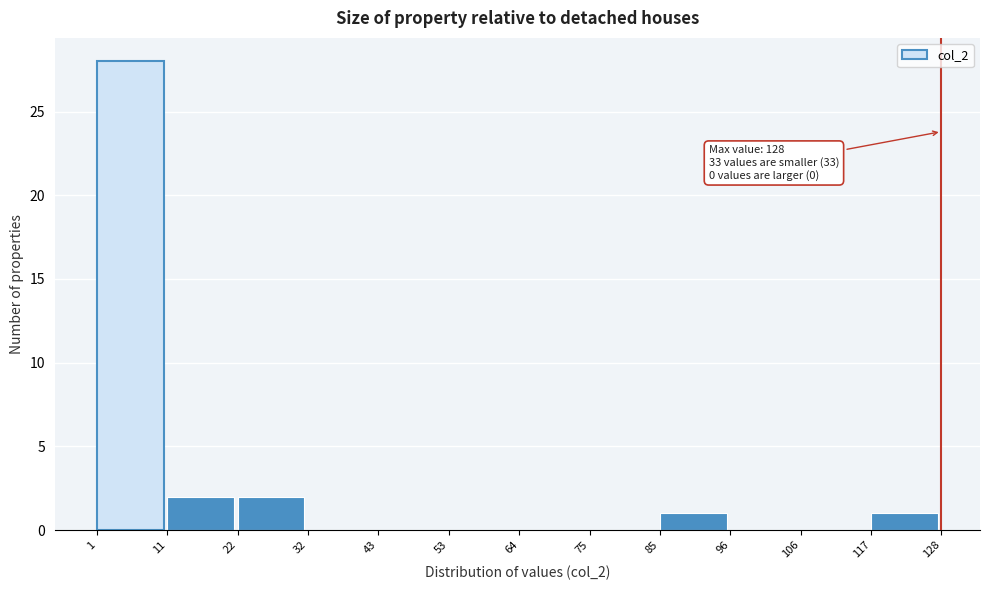

Over which range of the x-axis is the bar tallest?

1 to 11